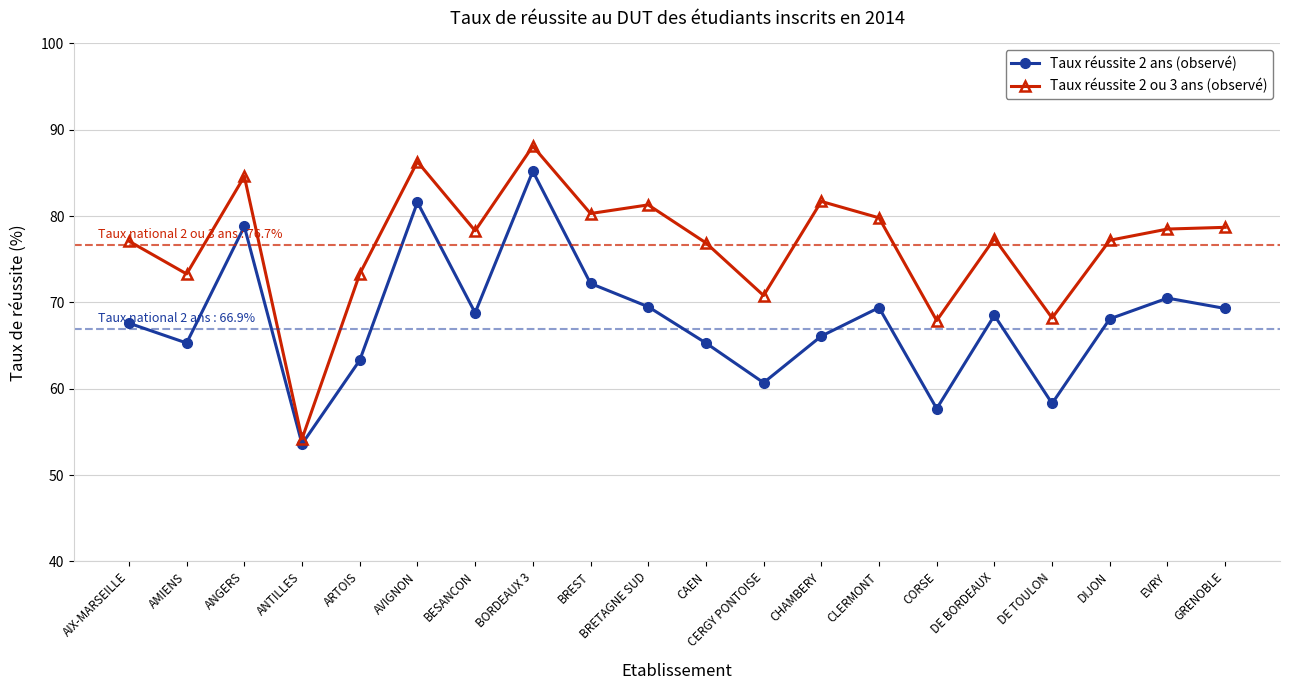

Which series changed the most between AVIGNON and CAEN?

Taux réussite 2 ans (observé)